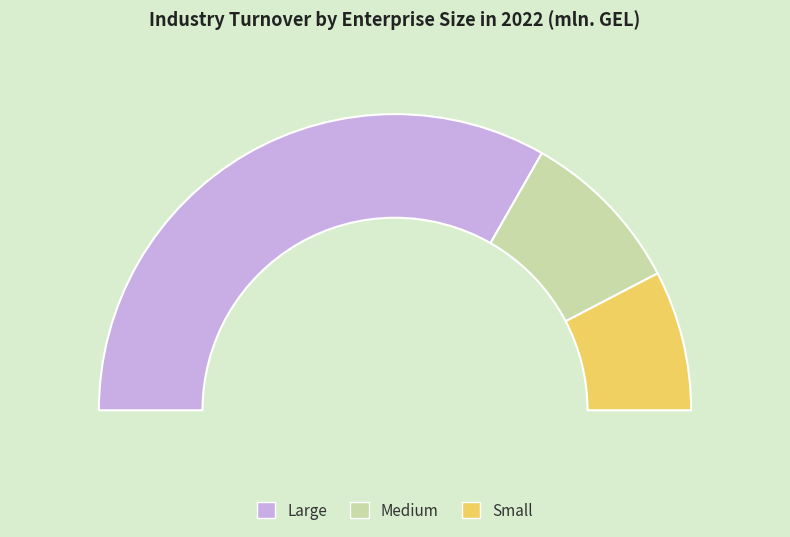

Is there a majority slice in this chart?

Yes